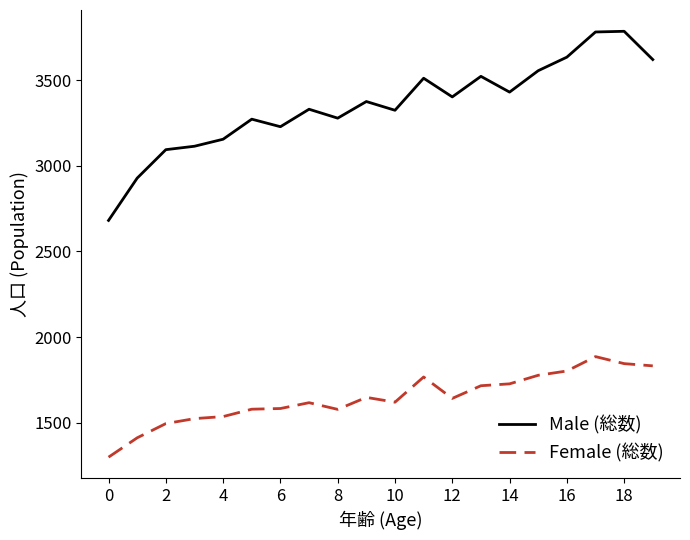

Rank the series by their average value, from highest to lowest.

Male (総数), Female (総数)